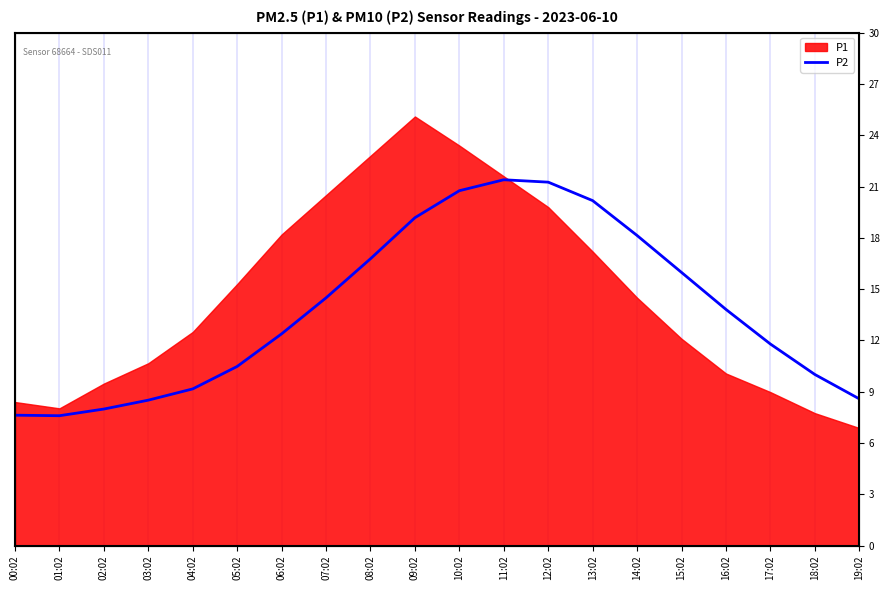

What is the label of the 1st point from the right?

19:02